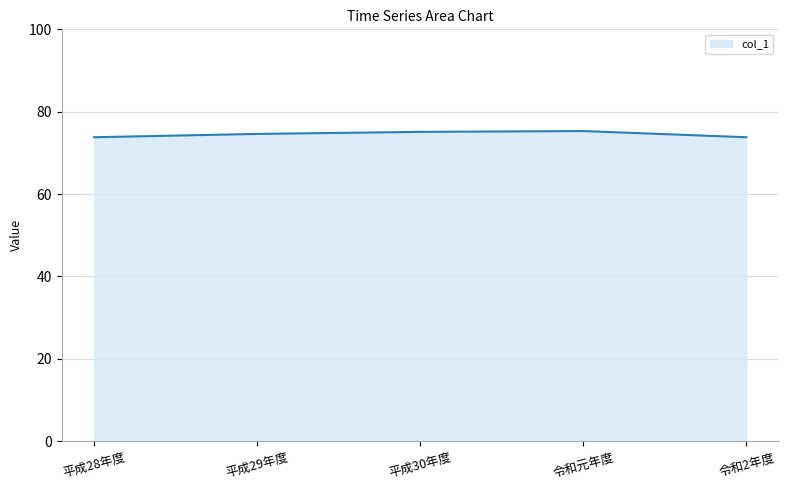

What is the maximum value shown in the chart?

75.3